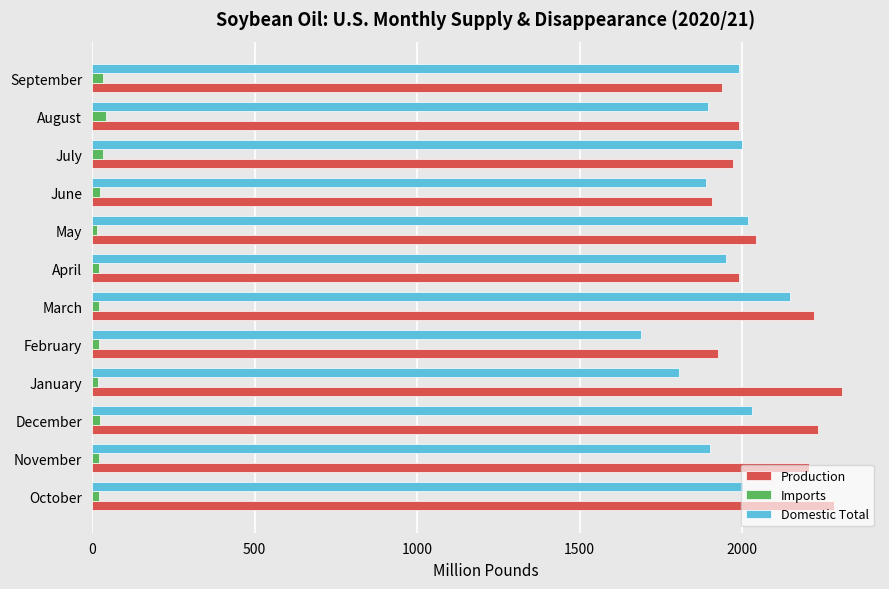

Which series has the largest range (max minus min)?

Domestic Total